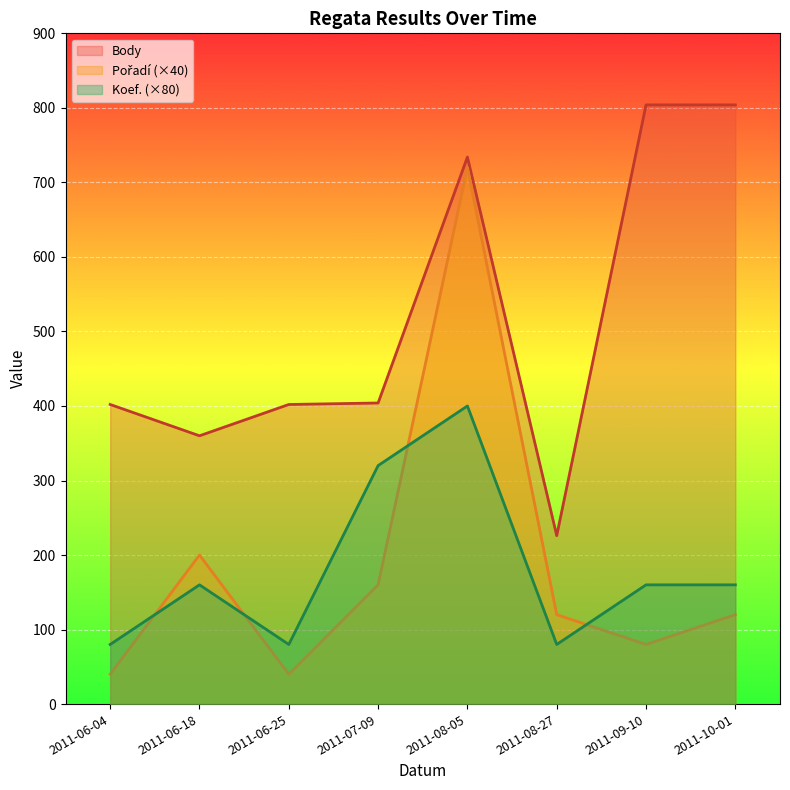

What is the approximate value of Pořadí at 2011-06-18, to the nearest 10?

200